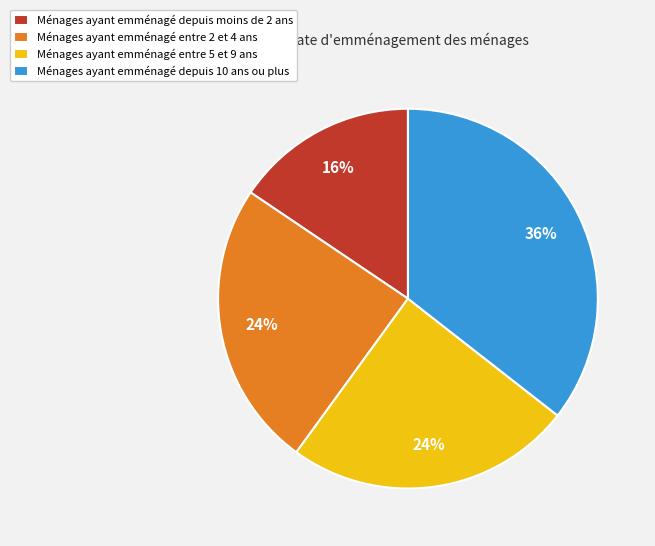

Does any single category account for the majority?

No